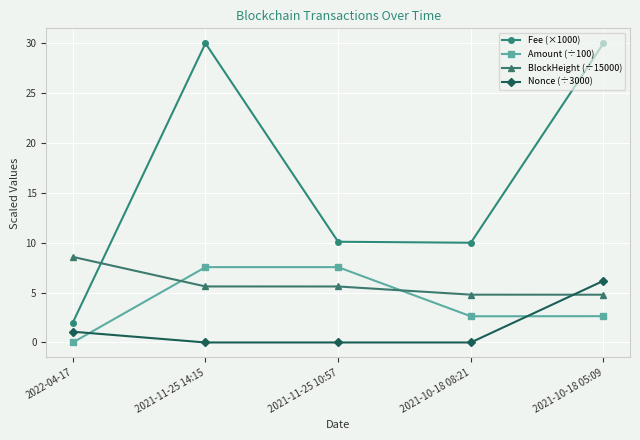

What is the average value of the Fee (×1000) series?

16.4